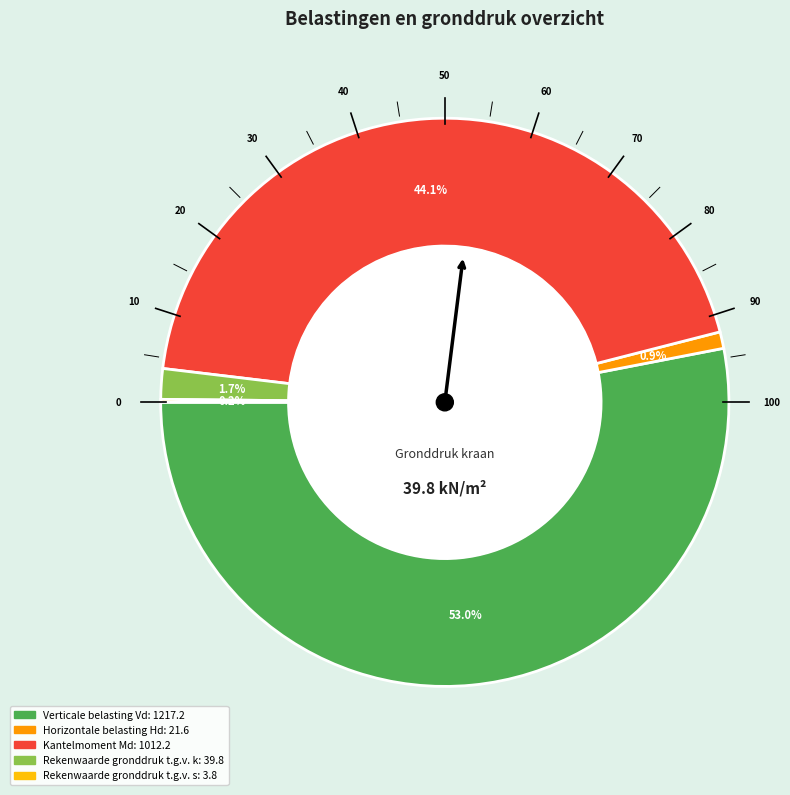

How many slices are in this pie chart?

5